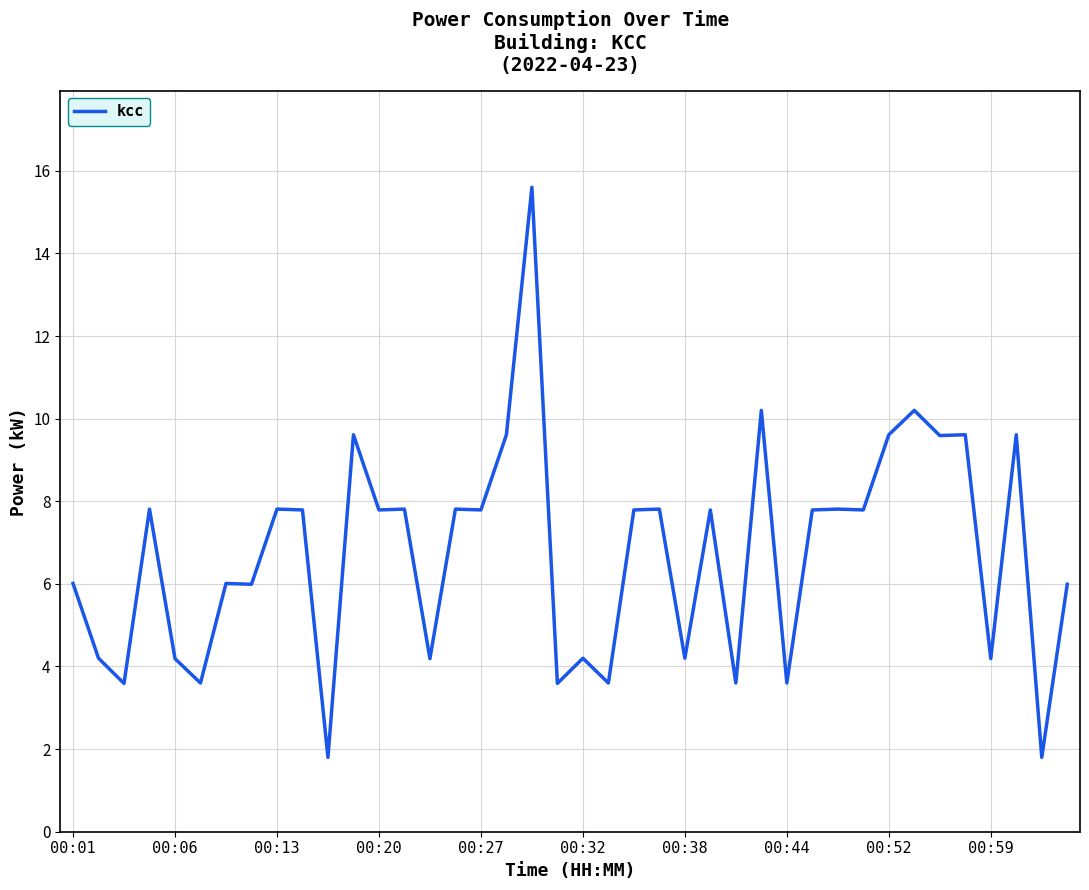

What is the difference between the maximum and minimum values?

13.8